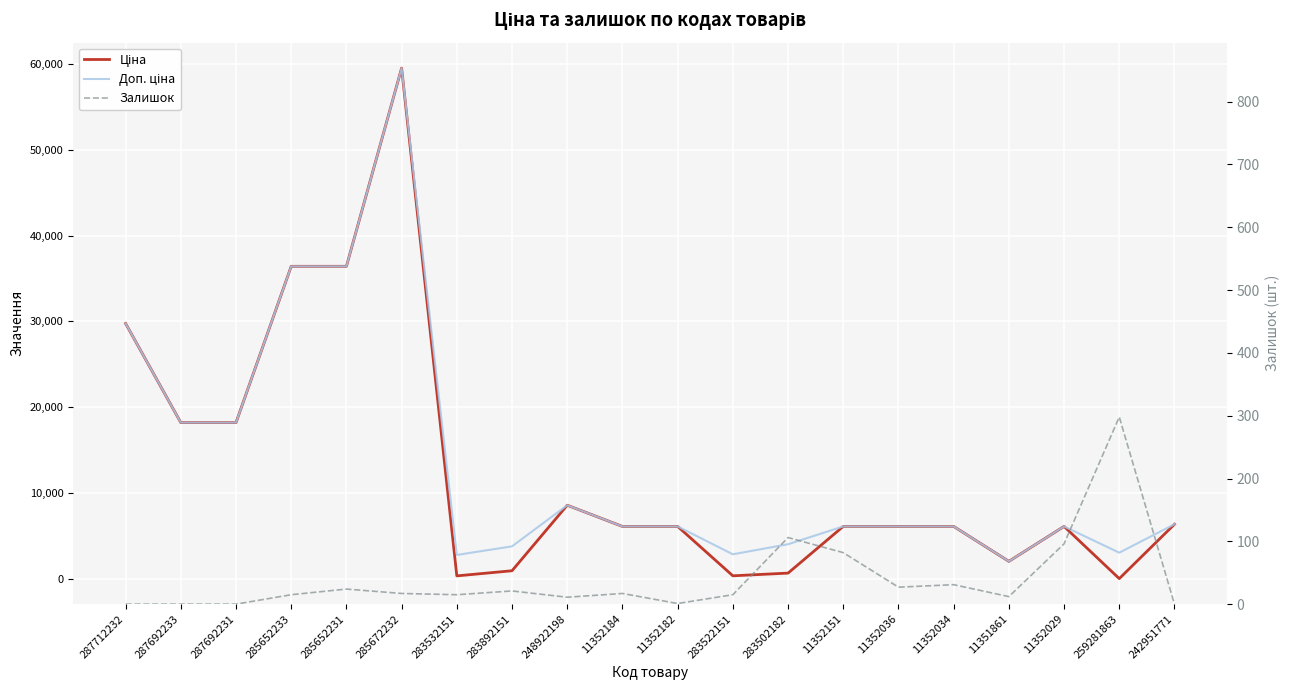

The Доп. ціна series shows 6112.5 at 11352182. True or false?

True